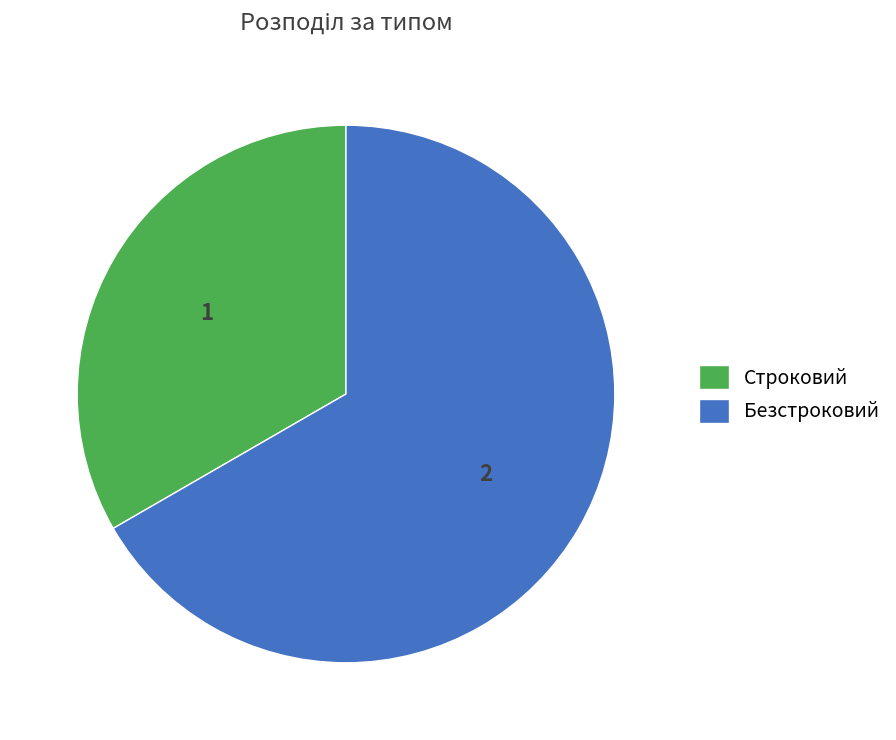

What is the largest slice in the pie chart?

Безстроковий